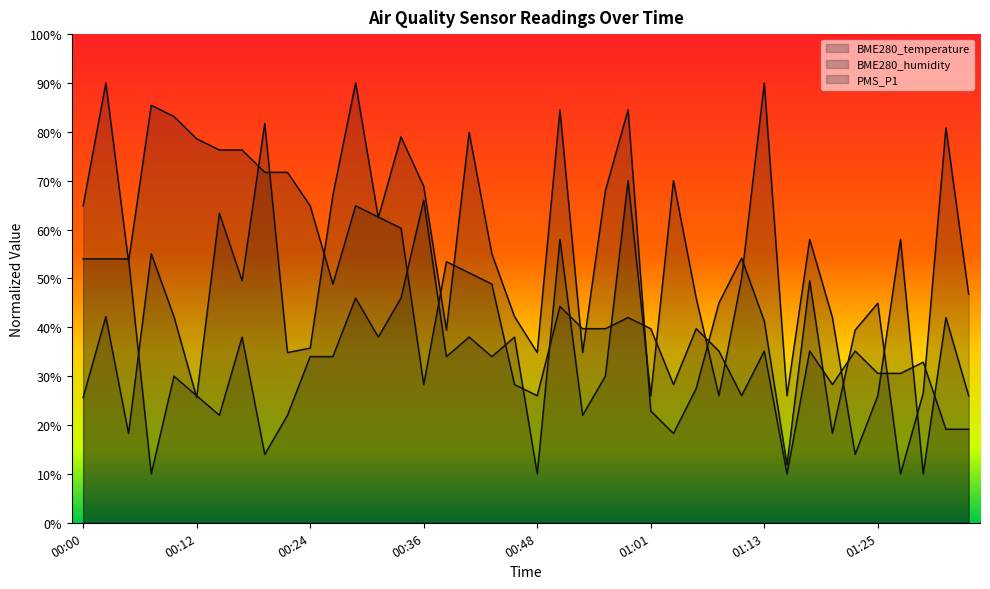

How many data points in PMS_P1 are less than 38?

20